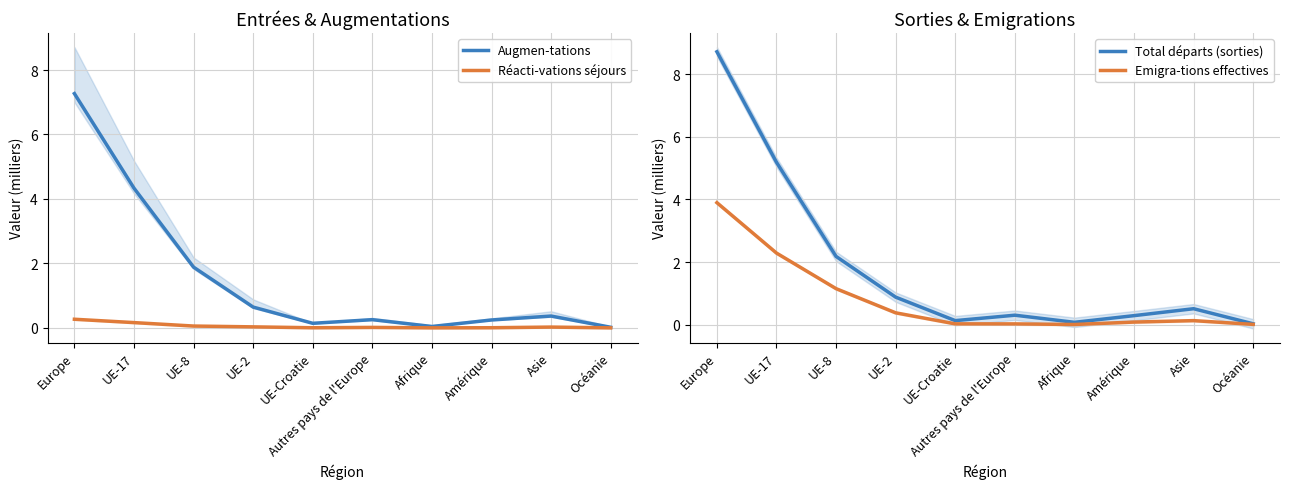

At which label is Augmen-tations closest to 3?

UE-8